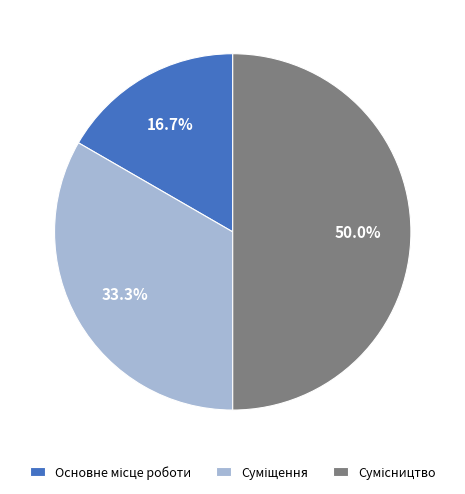

How many segments does this pie chart have?

3